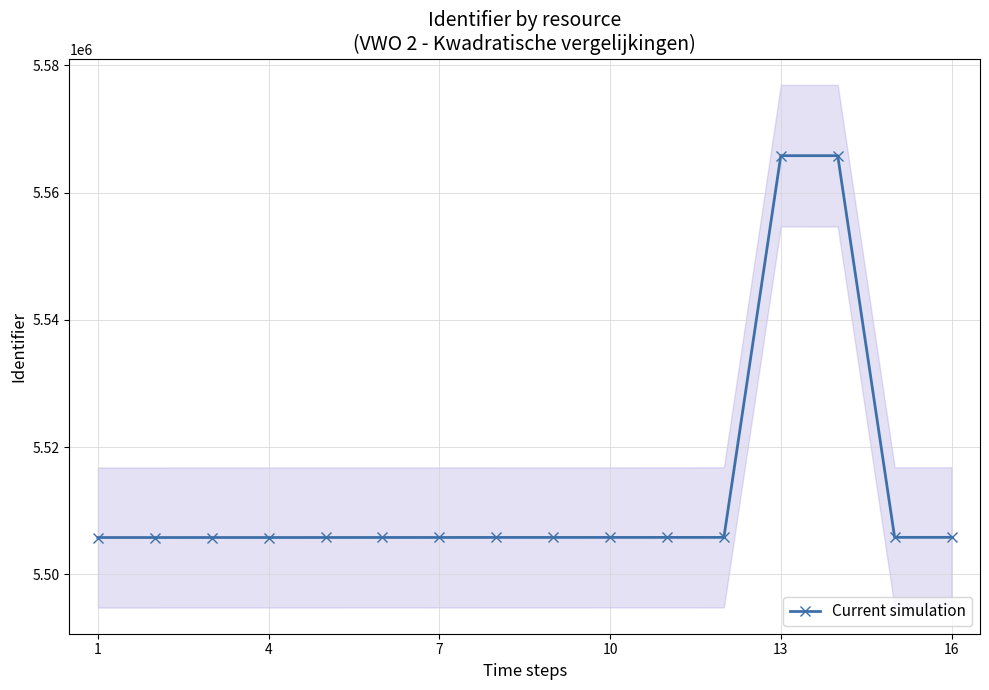

How many values in the Current simulation series are below 5505799?

8